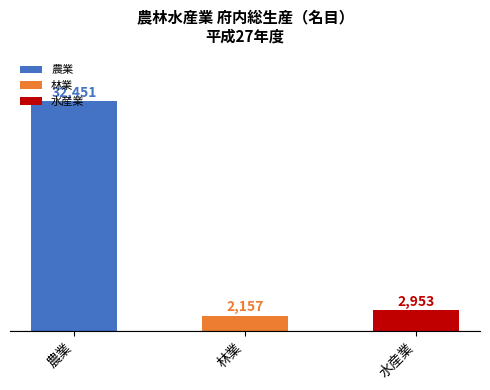

What is the sum of all values?

37561